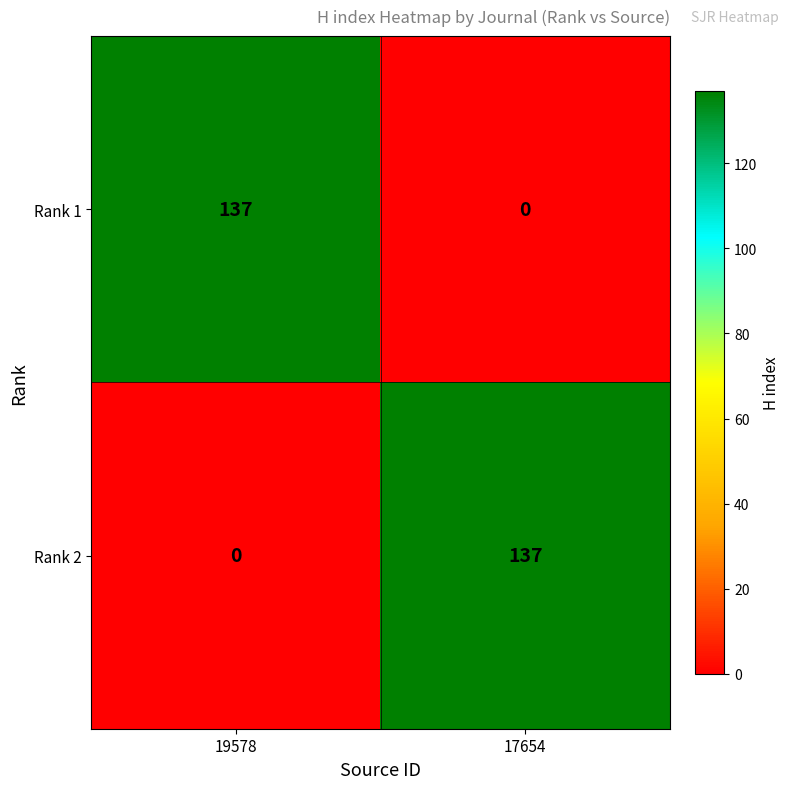

What is the sum of all Rank 1 values?

137